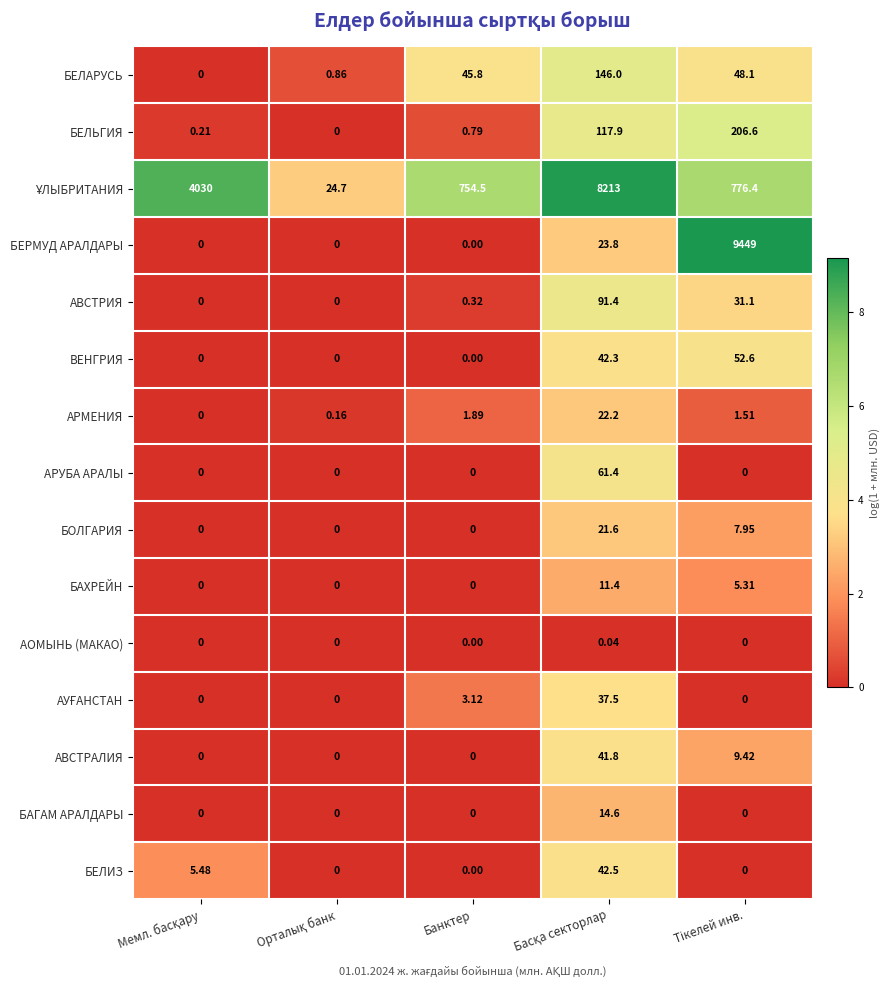

Which series has the widest spread of values?

БЕРМУД АРАЛДАРЫ